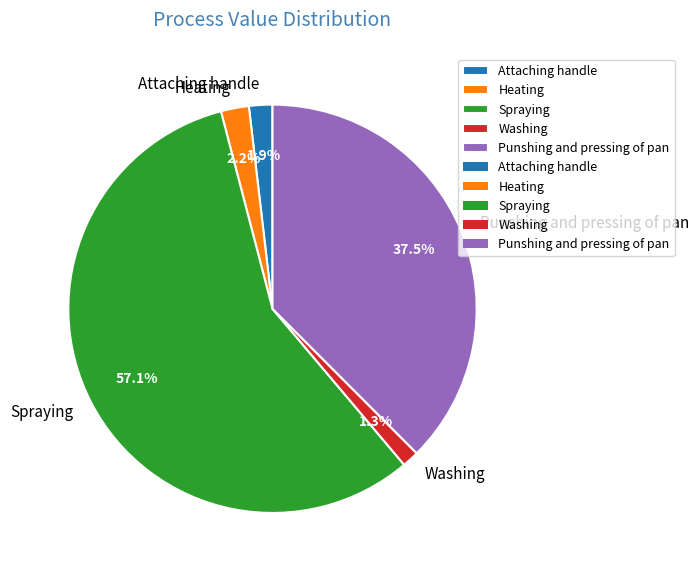

Is there any slice that represents more than half of the pie?

Yes